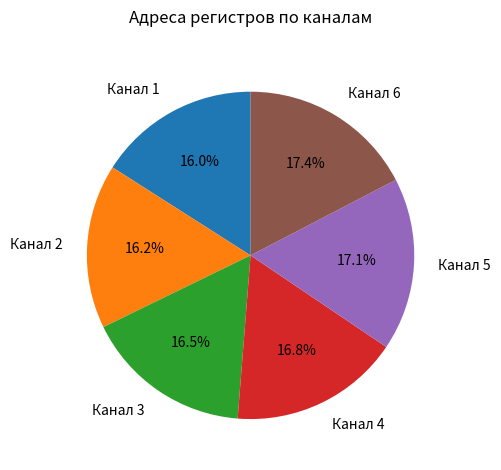

How much of the chart is everything except Канал 2?

83.8%